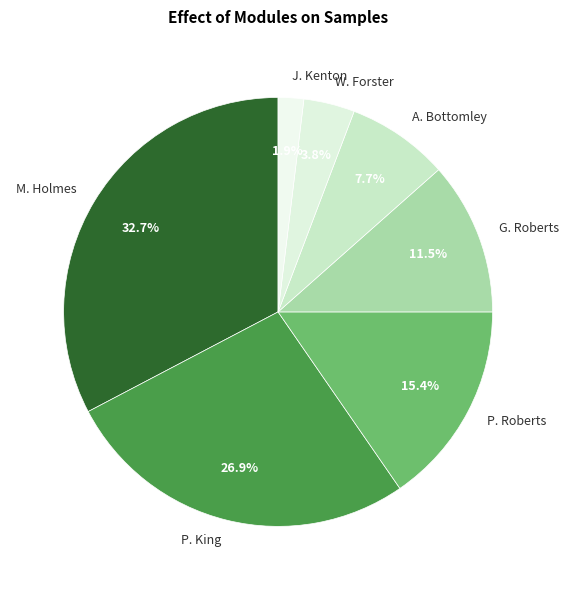

What is the total percentage of M. Holmes and W. Forster?

36.5%